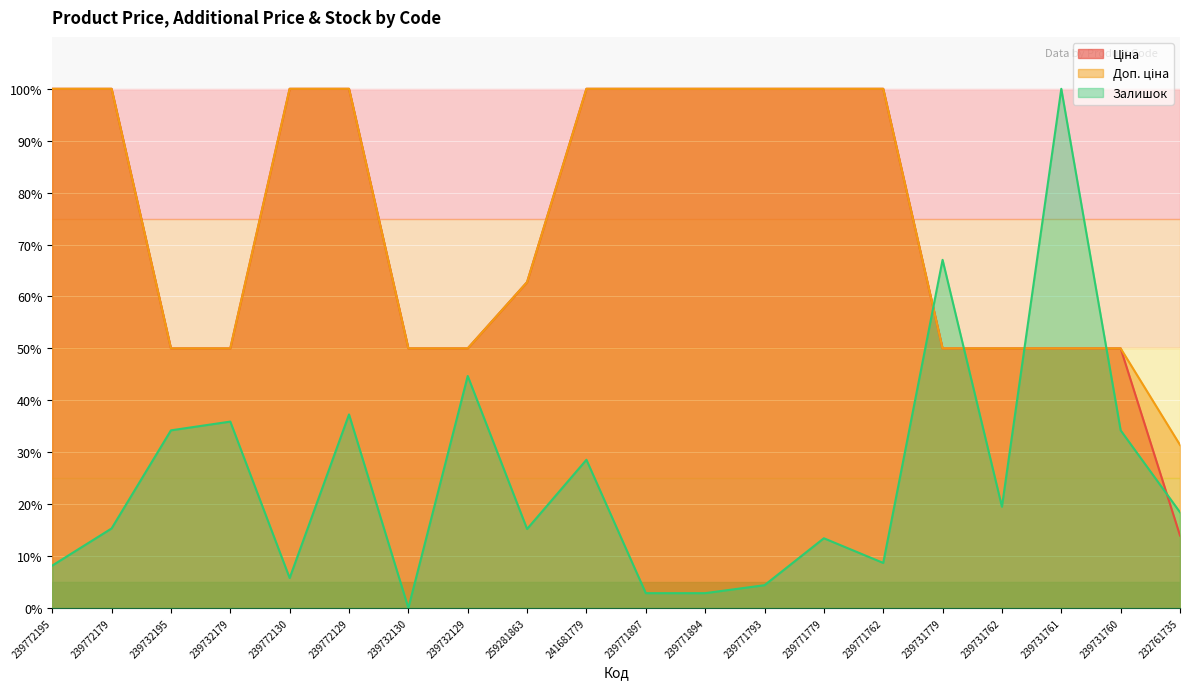

What is the difference between the highest and lowest values at 239732179?

14.1